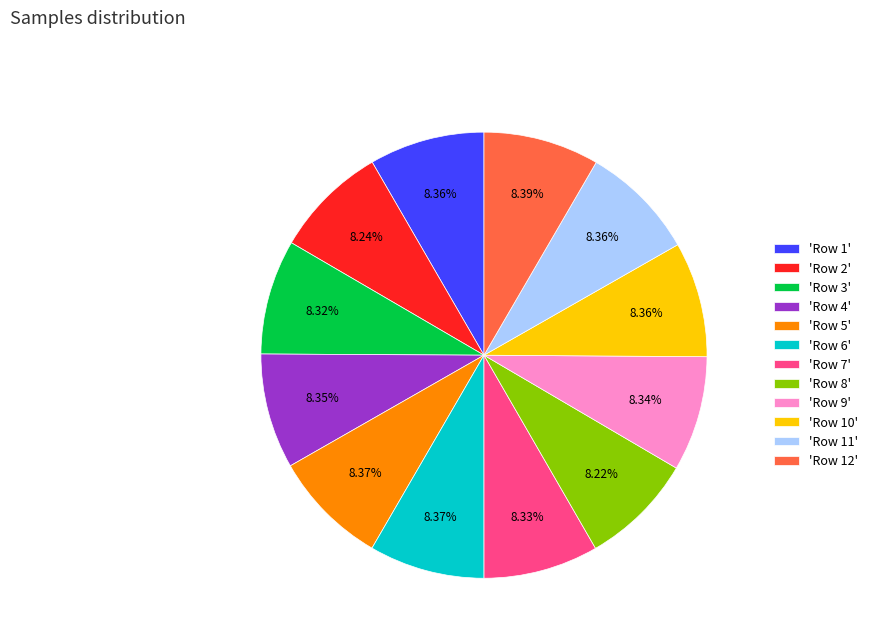

Is there any slice that represents more than half of the pie?

No